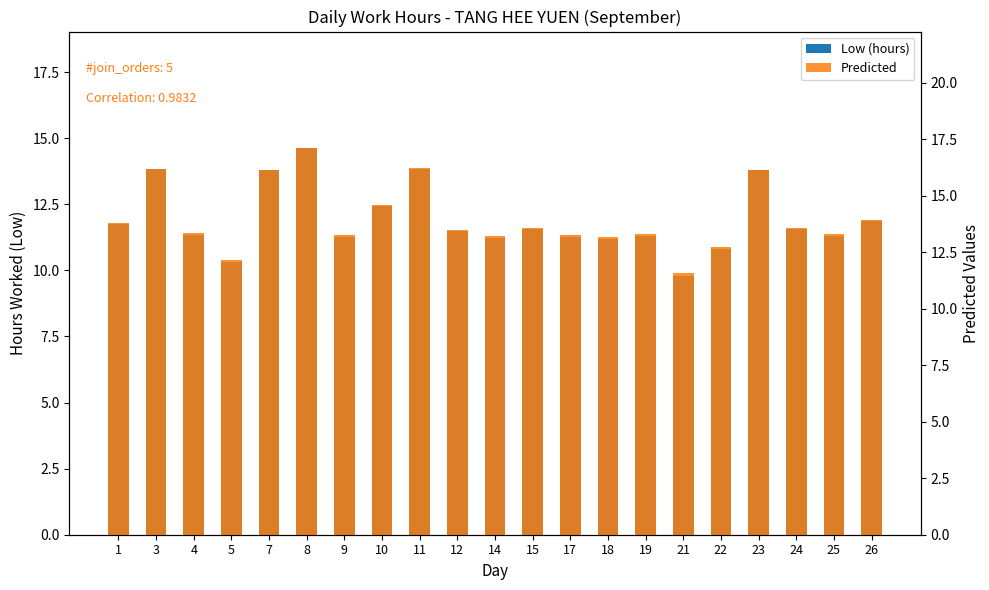

List the series in order of their overall mean, lowest first.

Low (hours), Predicted